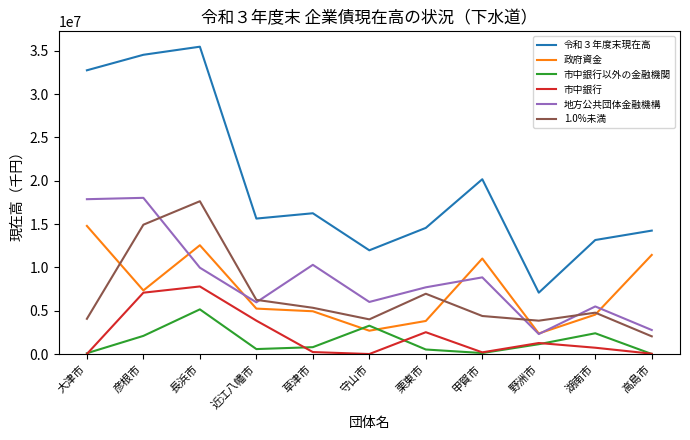

The 1.0%未満 series shows 3422214 at 高島市. True or false?

False